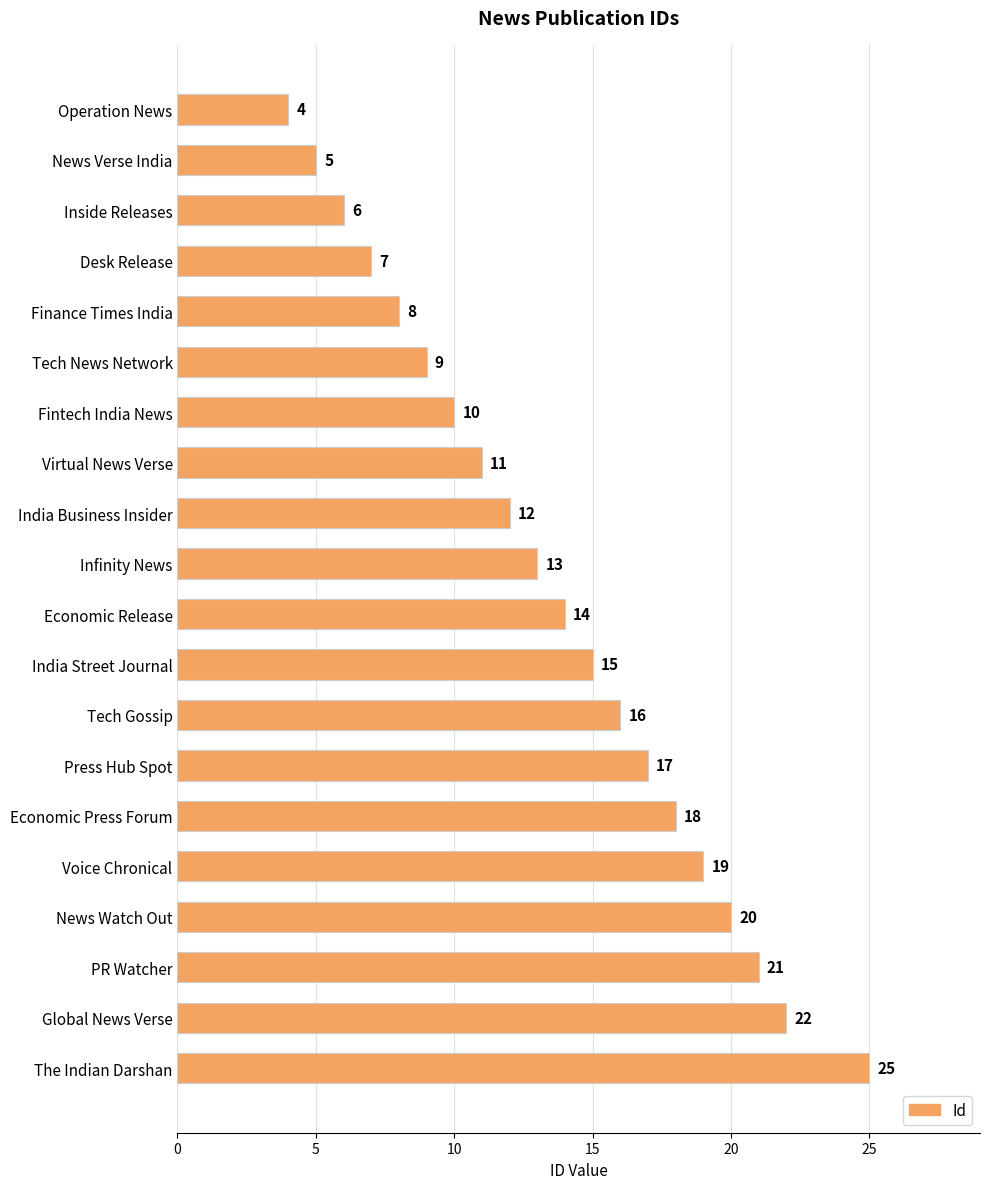

List the labels in order of value, smallest first.

Operation News, News Verse India, Inside Releases, Desk Release, Finance Times India, Tech News Network, Fintech India News, Virtual News Verse, India Business Insider, Infinity News, Economic Release, India Street Journal, Tech Gossip, Press Hub Spot, Economic Press Forum, Voice Chronical, News Watch Out, PR Watcher, Global News Verse, The Indian Darshan